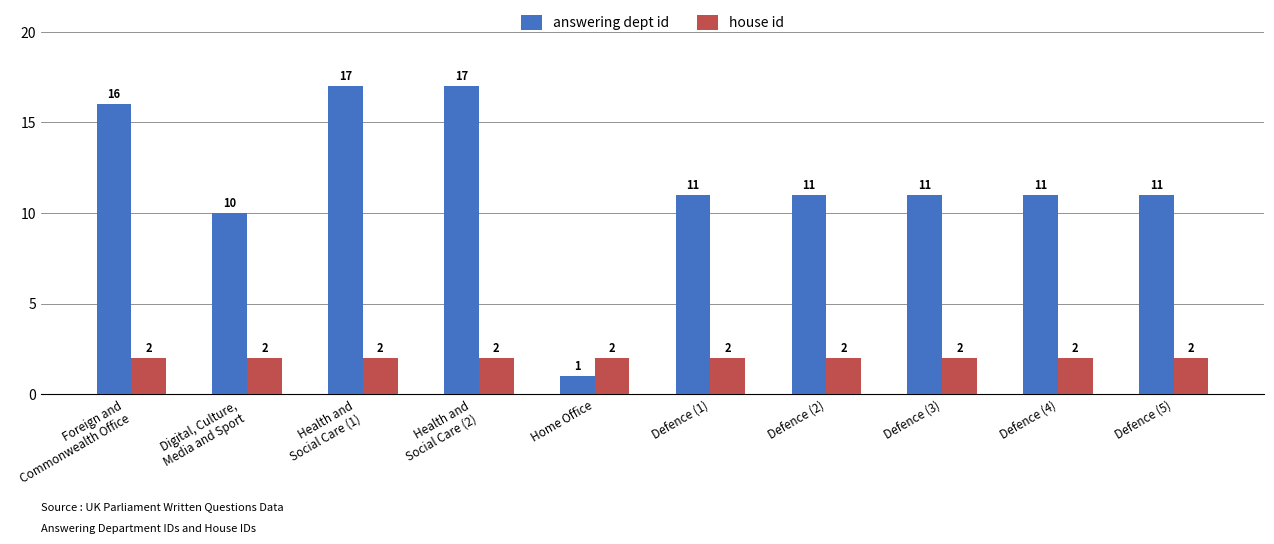

What is the difference between the highest and lowest values at Health and
Social Care (1)?

15